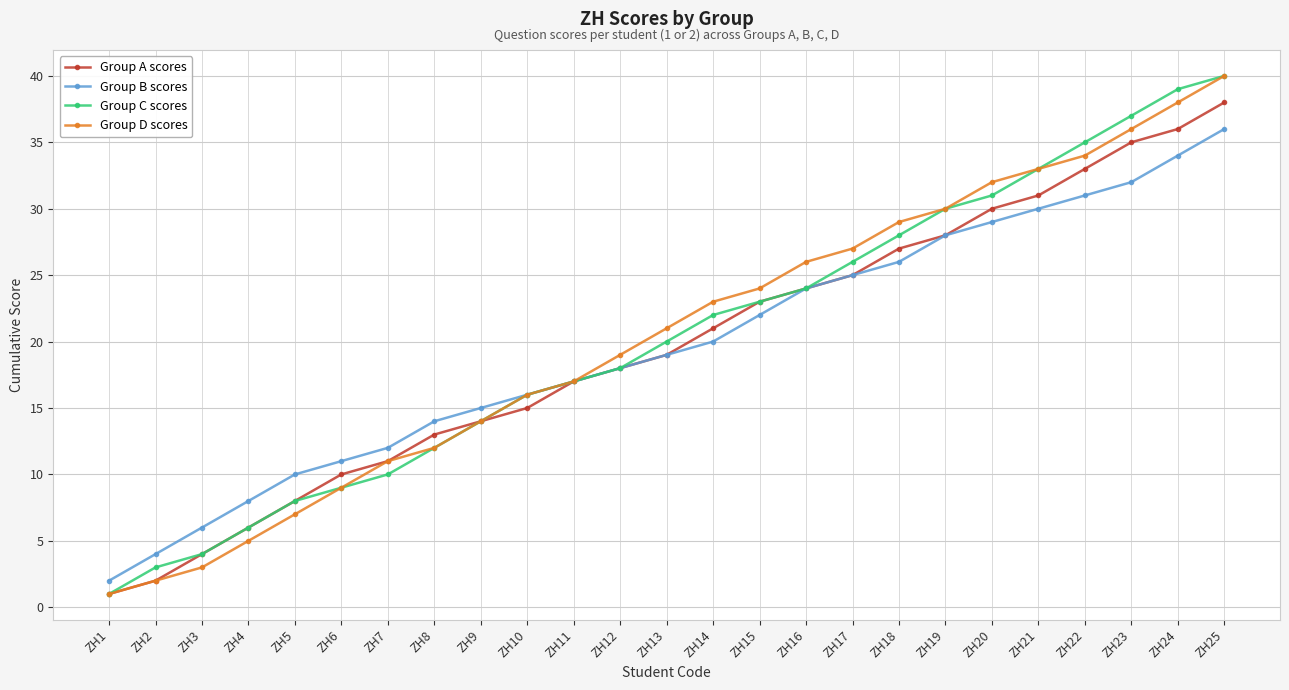

Is this an area chart (filled region under the line)?

No